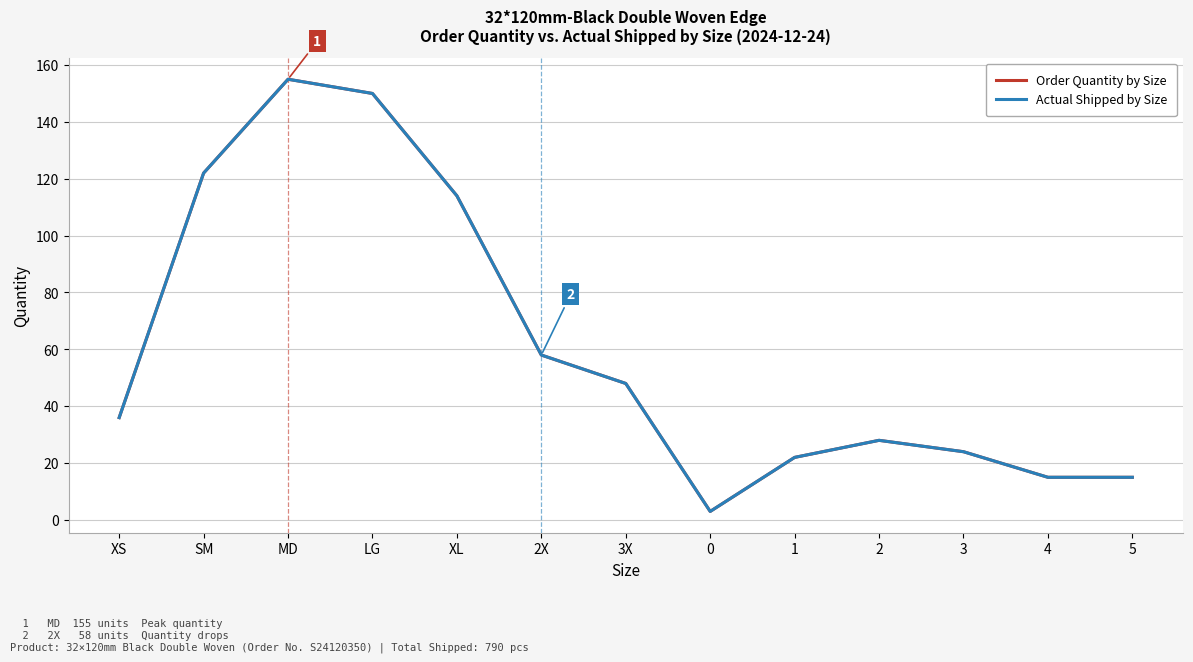

At which label is Actual Shipped by Size closest to 79?

2X